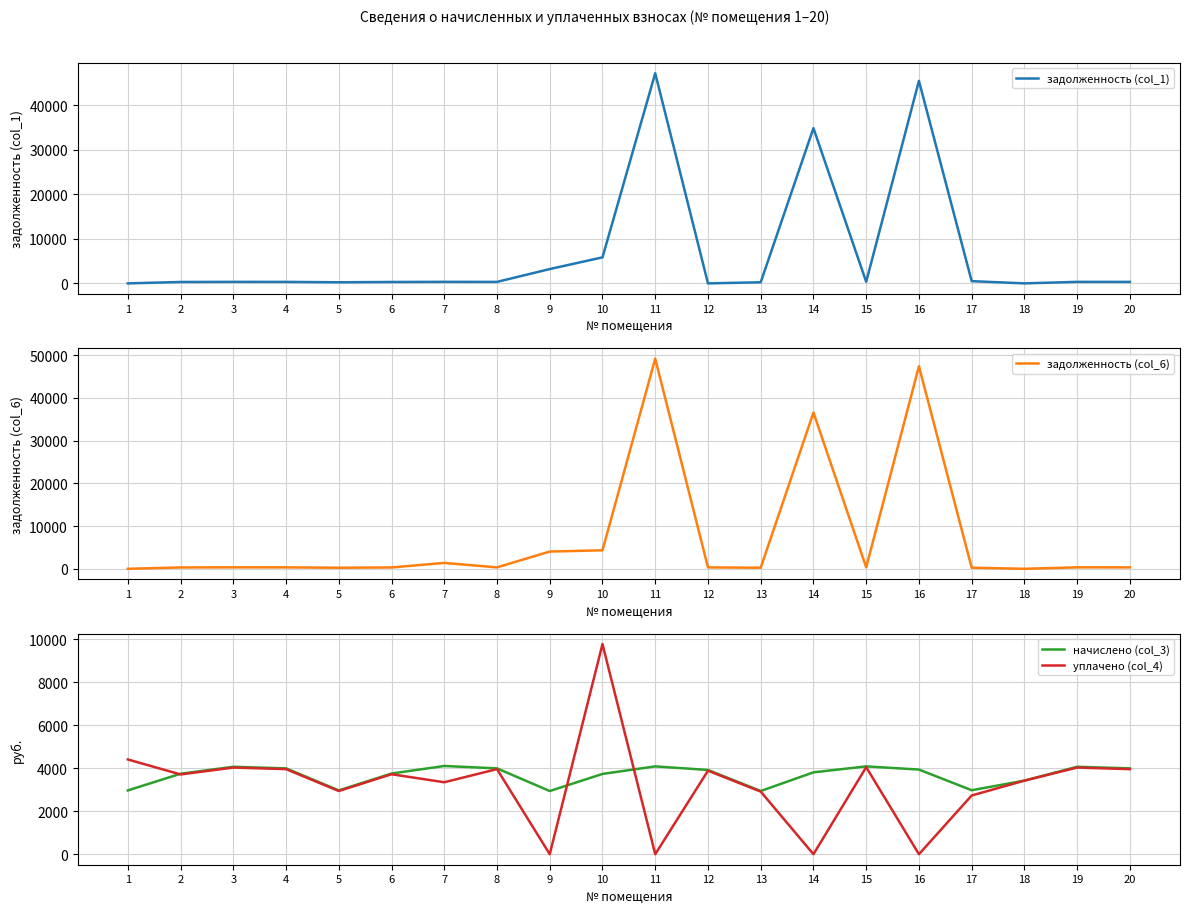

Reading left to right, transcribe all the data shown in this chart.

задолженность (col_1): 1=0.0	2=312.3	3=339.2	4=333.1	5=247.5	6=313.0	7=343.5	8=333.1	9=3216.0	10=5842.2	11=47205.1	12=0.0	13=245.2	14=34878.7	15=340.8	16=45496.6	17=496.8	18=0.0	19=339.2	20=333.1
задолженность (col_6): 1=0.0	2=312.3	3=339.2	4=333.1	5=247.5	6=313.0	7=1376.2	8=333.1	9=4035.7	10=4327.2	11=49187.8	12=326.9	13=245.2	14=36575.4	15=340.8	16=47407.5	17=248.3	18=0.4	19=339.2	20=333.1
начислено (col_3): 1=2969.9	2=3747.1	3=4070.9	4=3996.8	5=2969.9	6=3756.4	7=4107.8	8=3996.8	9=2942.2	10=3737.8	11=4089.4	12=3922.8	13=2942.2	14=3811.8	15=4089.4	16=3941.4	17=2979.1	18=3426.3	19=4070.9	20=3996.8
уплачено (col_4): 1=4411.4	2=3713.9	3=4034.8	4=3961.4	5=2943.6	6=3723.1	7=3350.4	8=3961.4	9=0.0	10=9782.5	11=0.0	12=3888.0	13=2916.1	14=0.0	15=4053.1	16=0.0	17=2734.0	18=3425.9	19=4034.8	20=3961.4